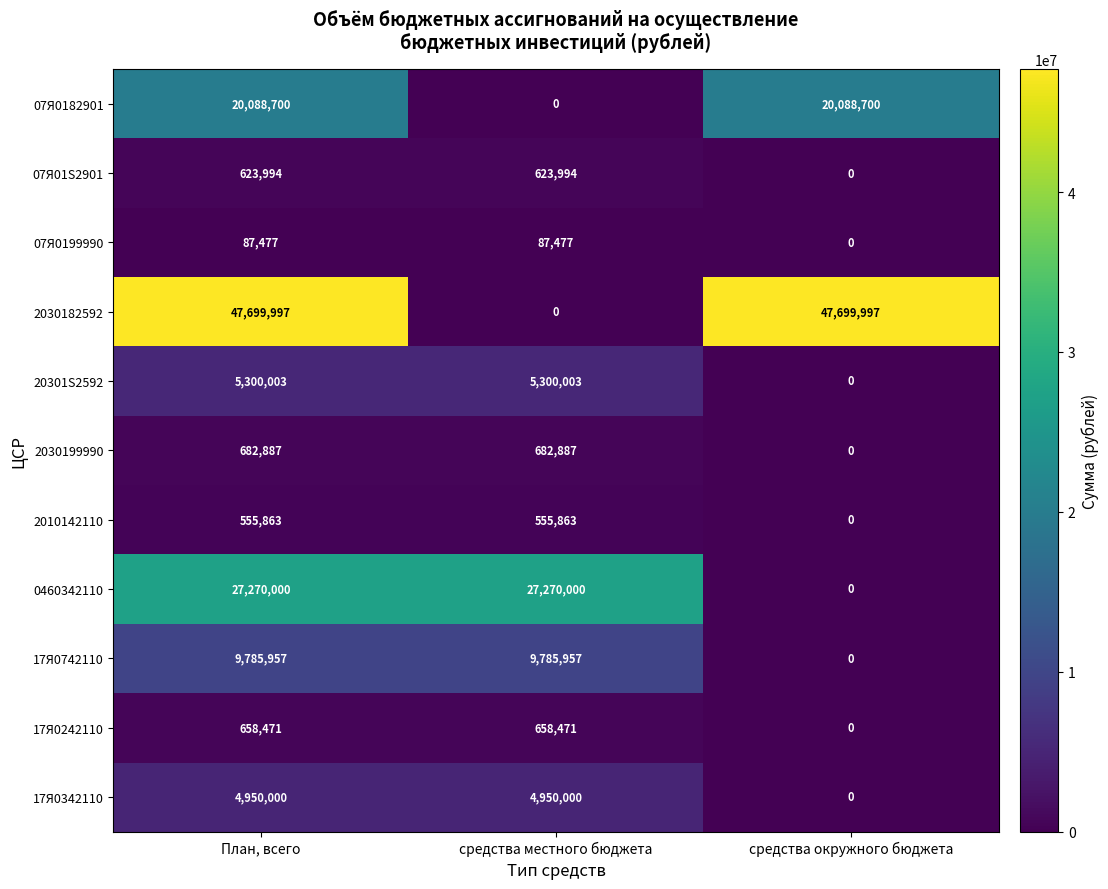

Rank the series at План, всего from highest to lowest value.

2030182592, 0460342110, 07Я0182901, 17Я0742110, 20301S2592, 17Я0342110, 2030199990, 17Я0242110, 07Я01S2901, 2010142110, 07Я0199990